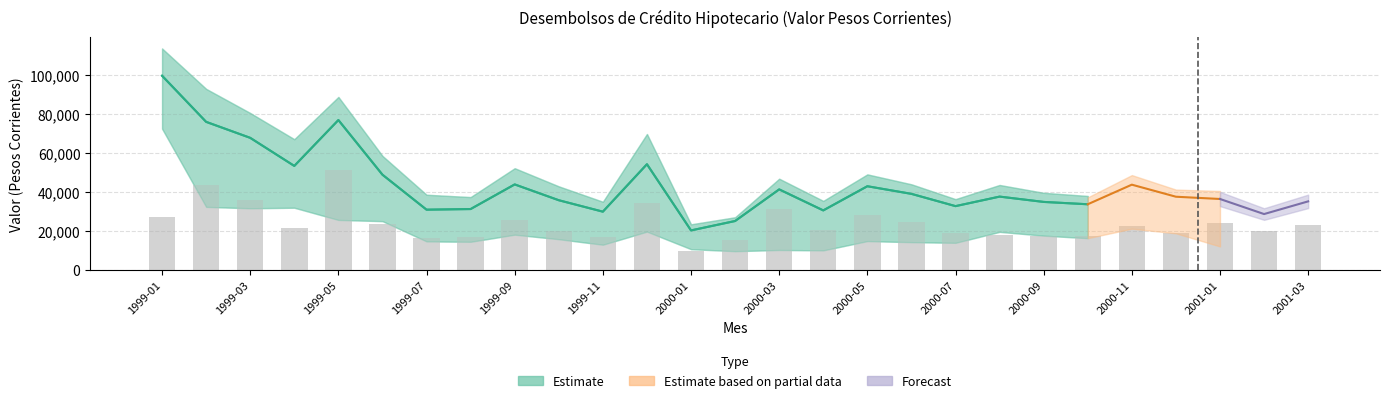

Between 2000-01 and 1999-12, which is larger?

1999-12